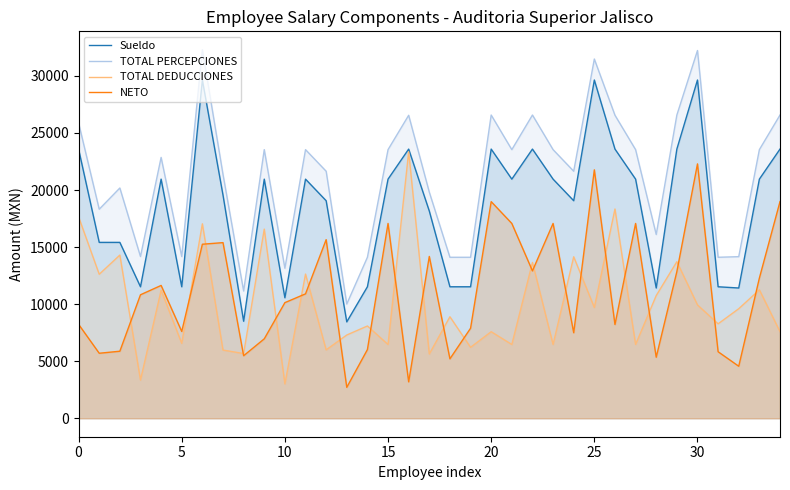

What value does the NETO series have at 5?

7607.8